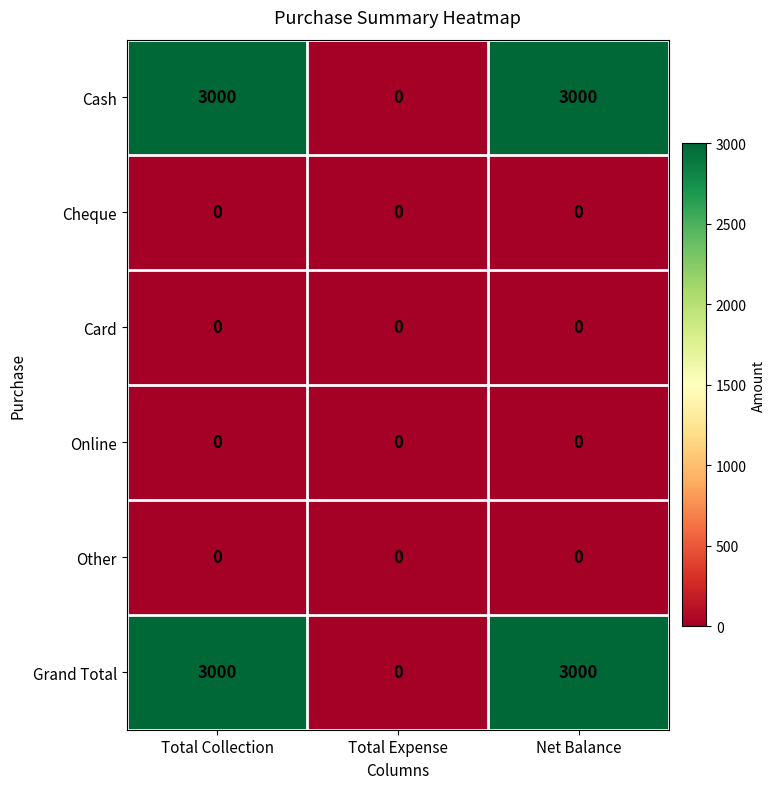

Reading left to right, list all the values displayed in this chart.

Cash: Total Collection=3000	Total Expense=0	Net Balance=3000
Cheque: Total Collection=0	Total Expense=0	Net Balance=0
Card: Total Collection=0	Total Expense=0	Net Balance=0
Online: Total Collection=0	Total Expense=0	Net Balance=0
Other: Total Collection=0	Total Expense=0	Net Balance=0
Grand Total: Total Collection=3000	Total Expense=0	Net Balance=3000